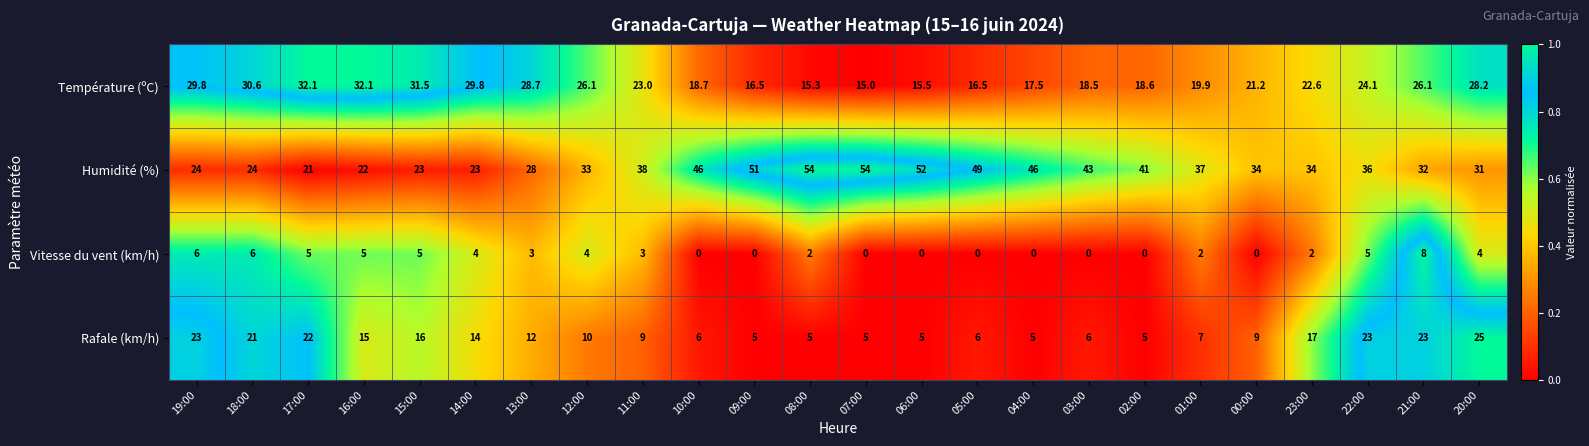

True or false: Température (ºC) has a value of 6.5 at 02:00.

False